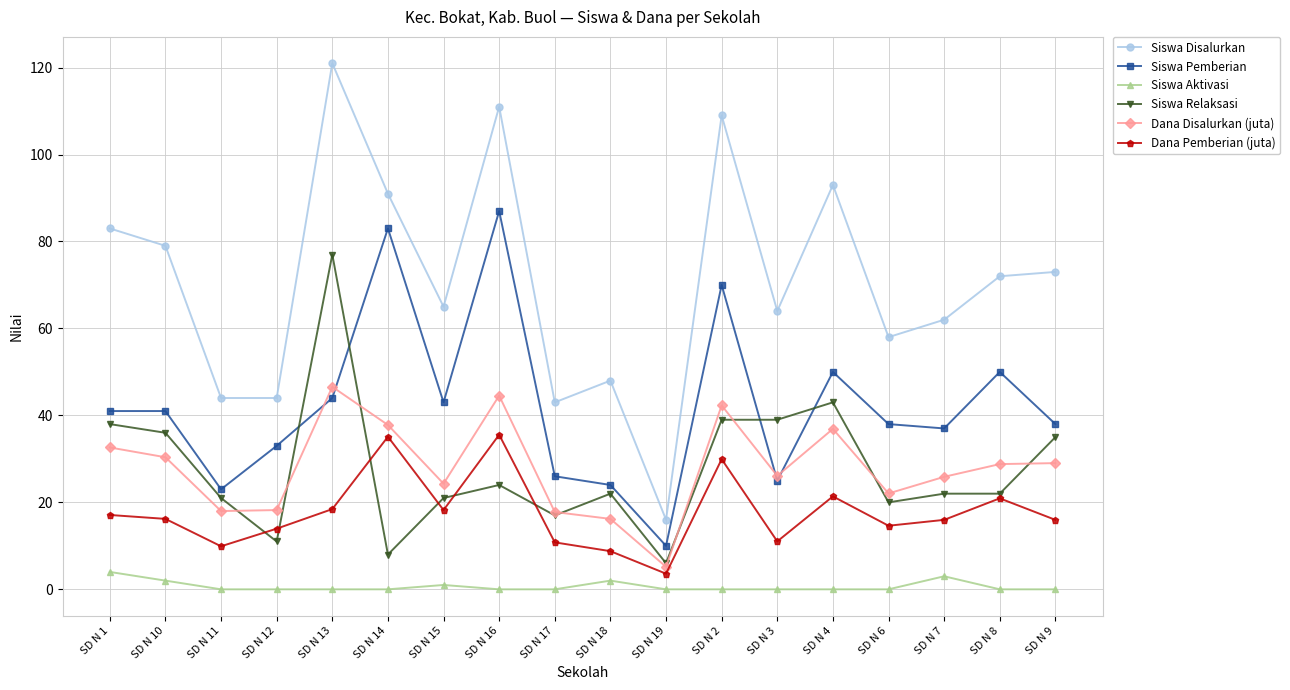

At SD N 12, list the series in order from largest to smallest.

Siswa Disalurkan, Siswa Pemberian, Dana Disalurkan (juta), Dana Pemberian (juta), Siswa Relaksasi, Siswa Aktivasi